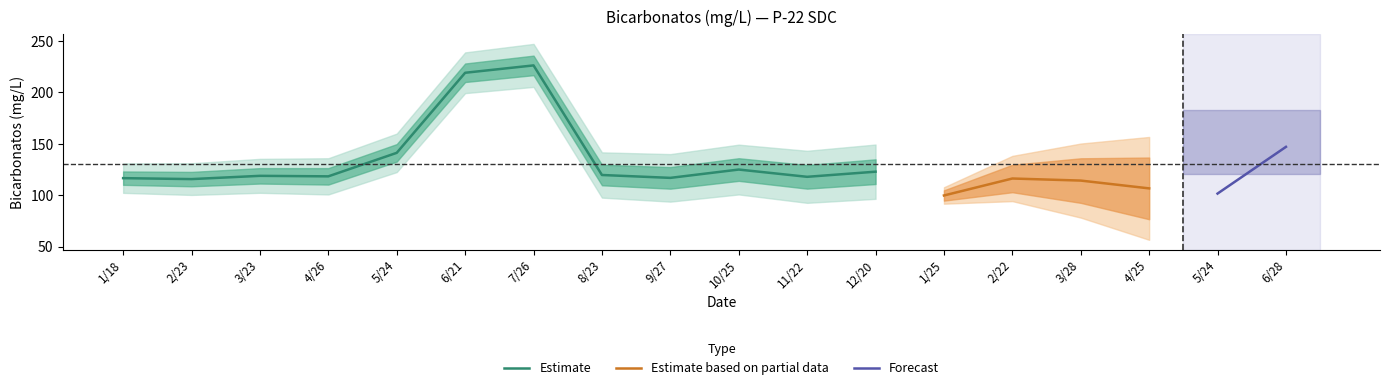

Is this an area chart (filled region under the line)?

No